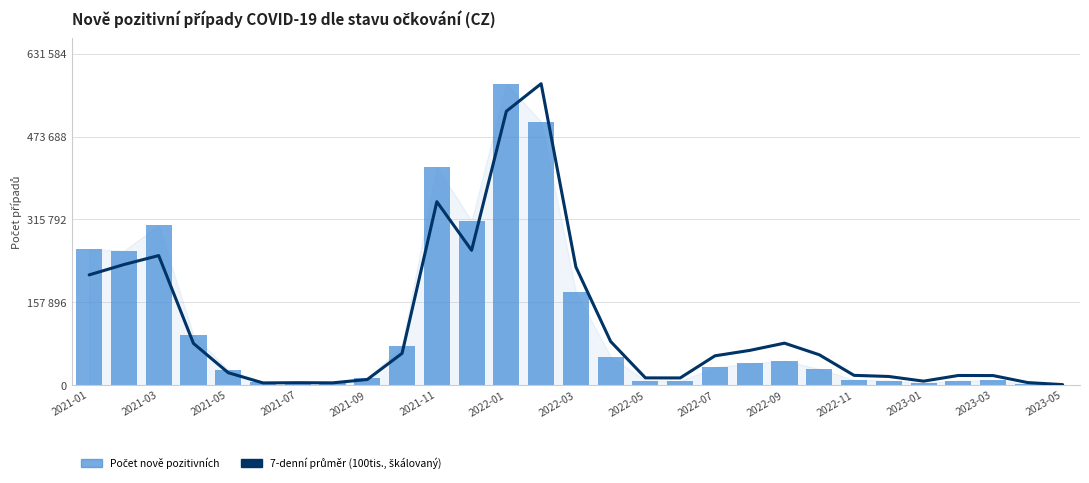

How many groups of bars are there?

29